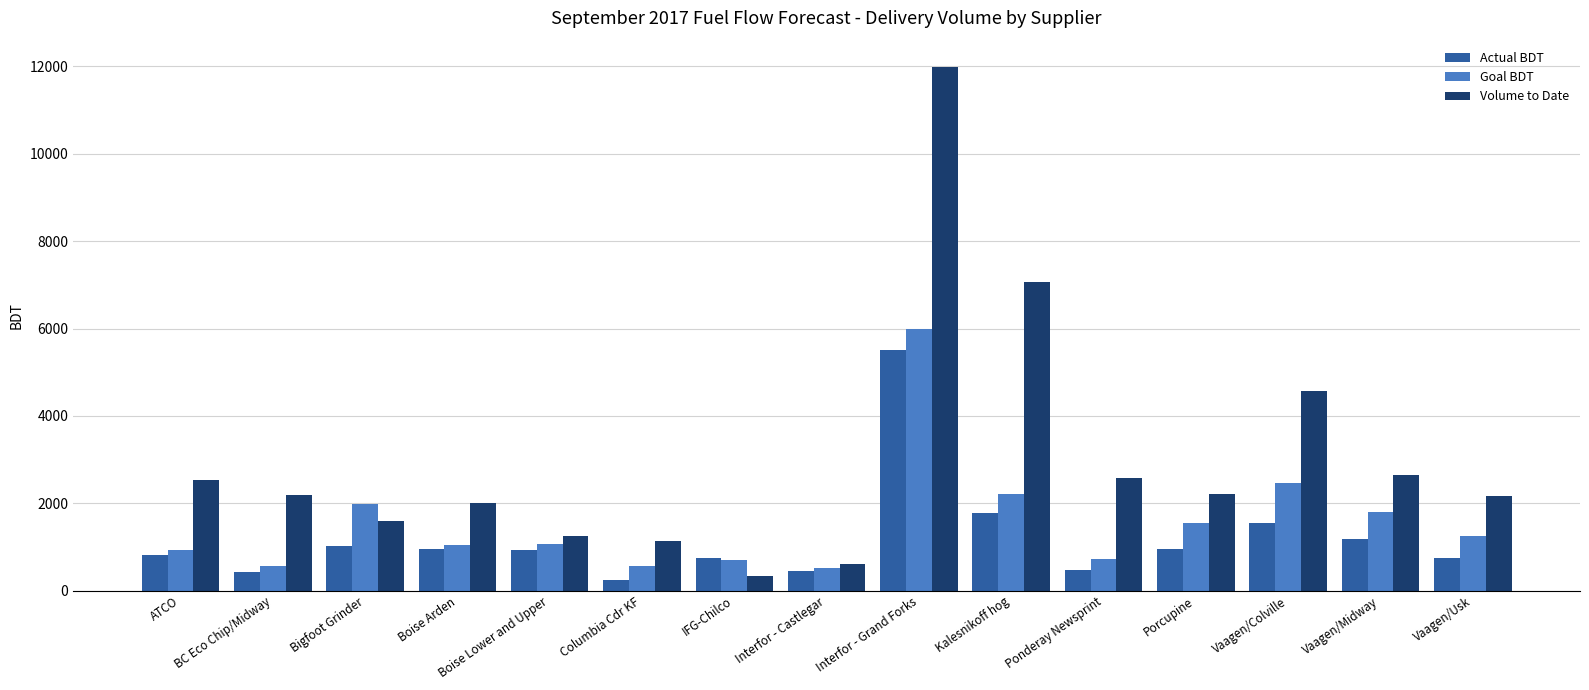

Read the Goal BDT value at Interfor - Castlegar.

530.0